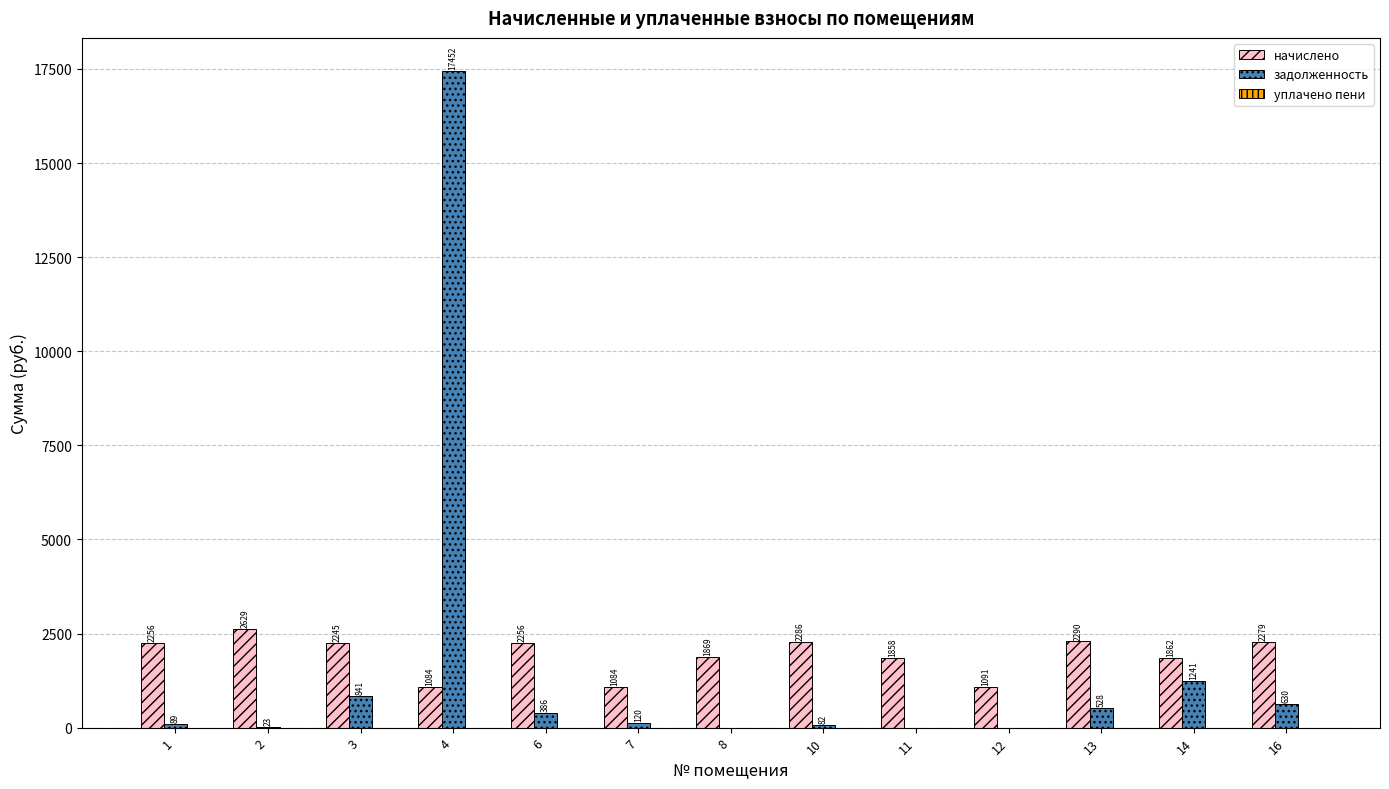

Are the bars grouped side by side (vs. stacked)?

Yes